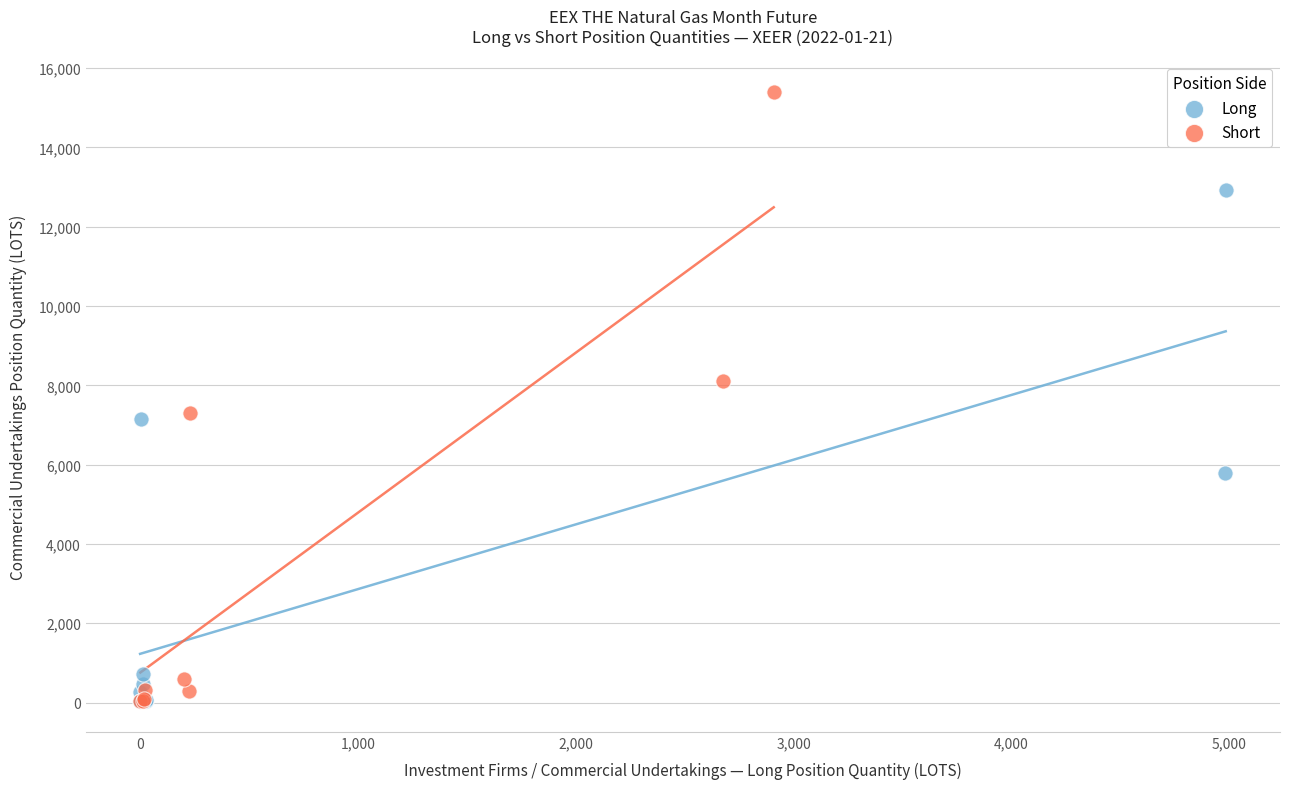

Which series has the largest Y range (max minus min)?

Short